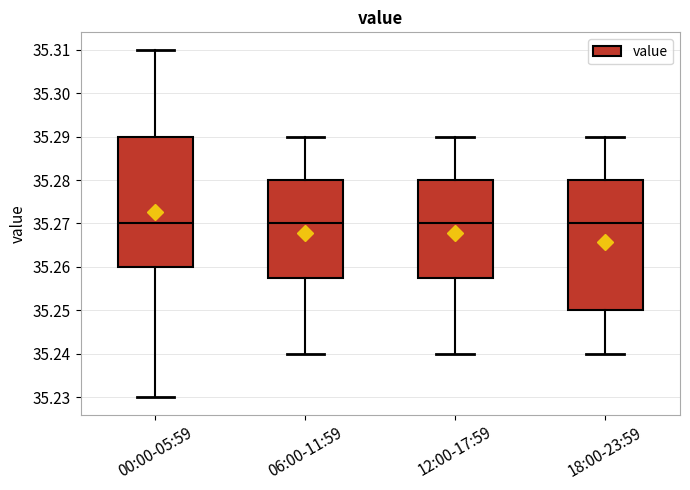

Reading left to right, transcribe this box plot: for each box, give where its median line is, the range the box spans, and where its two whiskers end, as read against the y-axis. The values are not printed on the chart, so give them approximately, as read against the axis.

00:00-05:59: median 35.270, box 35.260 to 35.290, whiskers 35.230 to 35.310
06:00-11:59: median 35.270, box 35.258 to 35.280, whiskers 35.240 to 35.290
12:00-17:59: median 35.270, box 35.258 to 35.280, whiskers 35.240 to 35.290
18:00-23:59: median 35.270, box 35.250 to 35.280, whiskers 35.240 to 35.290